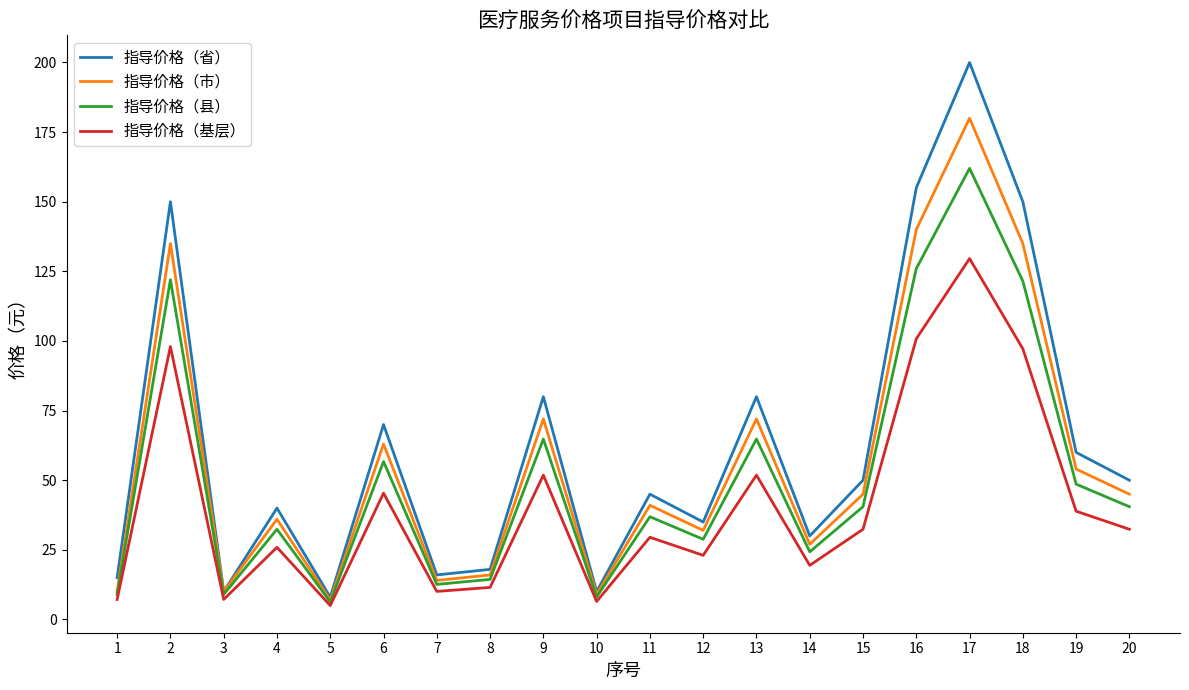

True or false: 指导价格（市） and 指导价格（基层） cross at least once.

False